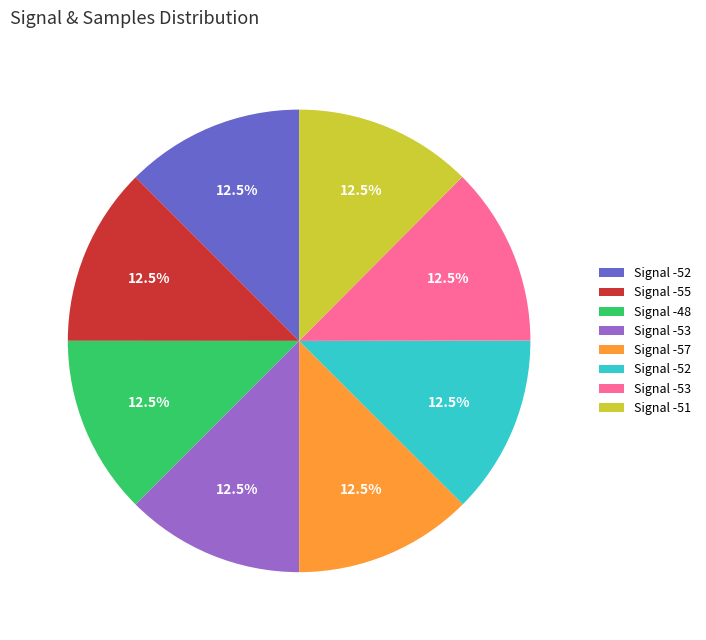

Does any single category account for the majority?

No